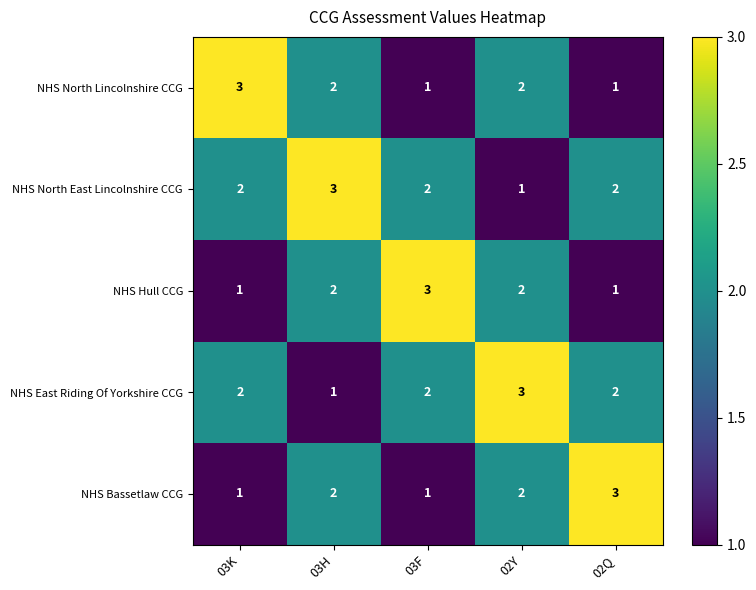

Reading right to left, transcribe all the data shown in this chart.

NHS North Lincolnshire CCG: 02Q=1	02Y=2	03F=1	03H=2	03K=3
NHS North East Lincolnshire CCG: 02Q=2	02Y=1	03F=2	03H=3	03K=2
NHS Hull CCG: 02Q=1	02Y=2	03F=3	03H=2	03K=1
NHS East Riding Of Yorkshire CCG: 02Q=2	02Y=3	03F=2	03H=1	03K=2
NHS Bassetlaw CCG: 02Q=3	02Y=2	03F=1	03H=2	03K=1